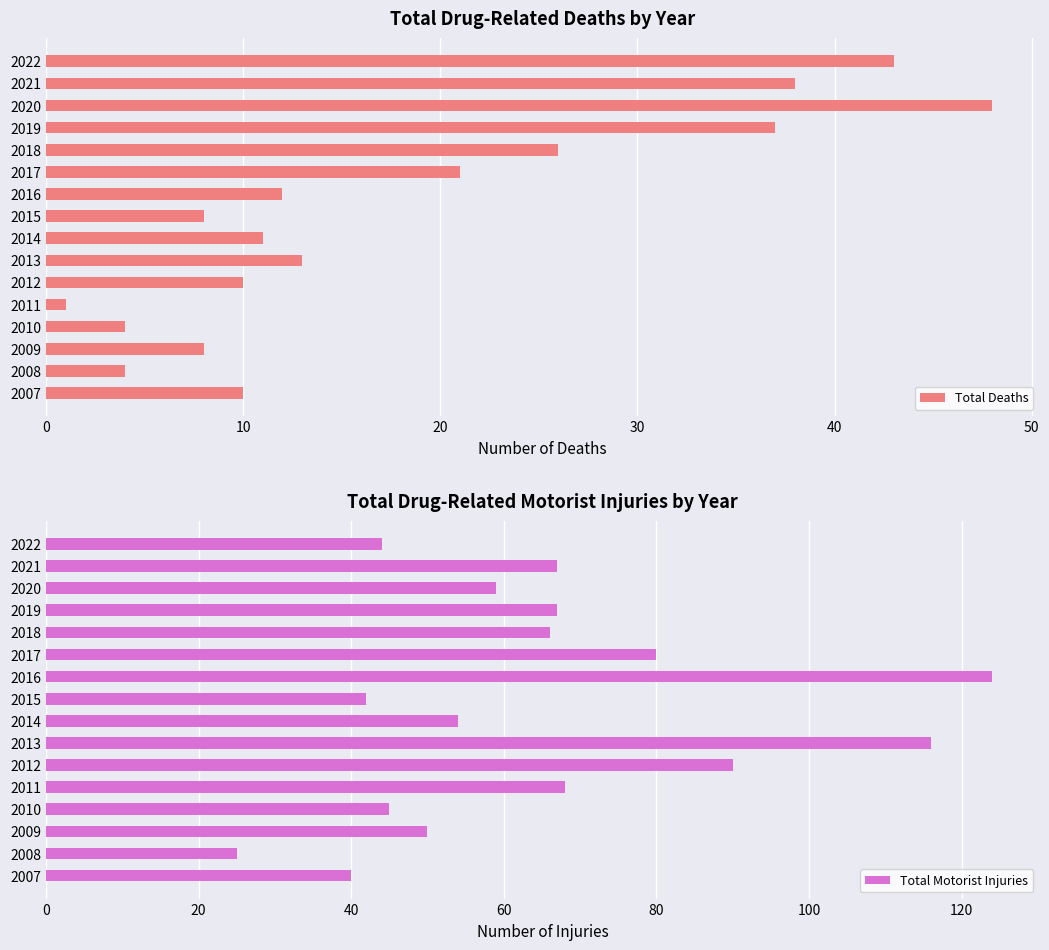

True or false: Total Motorist Injuries has a value of 194 at 2013.

False